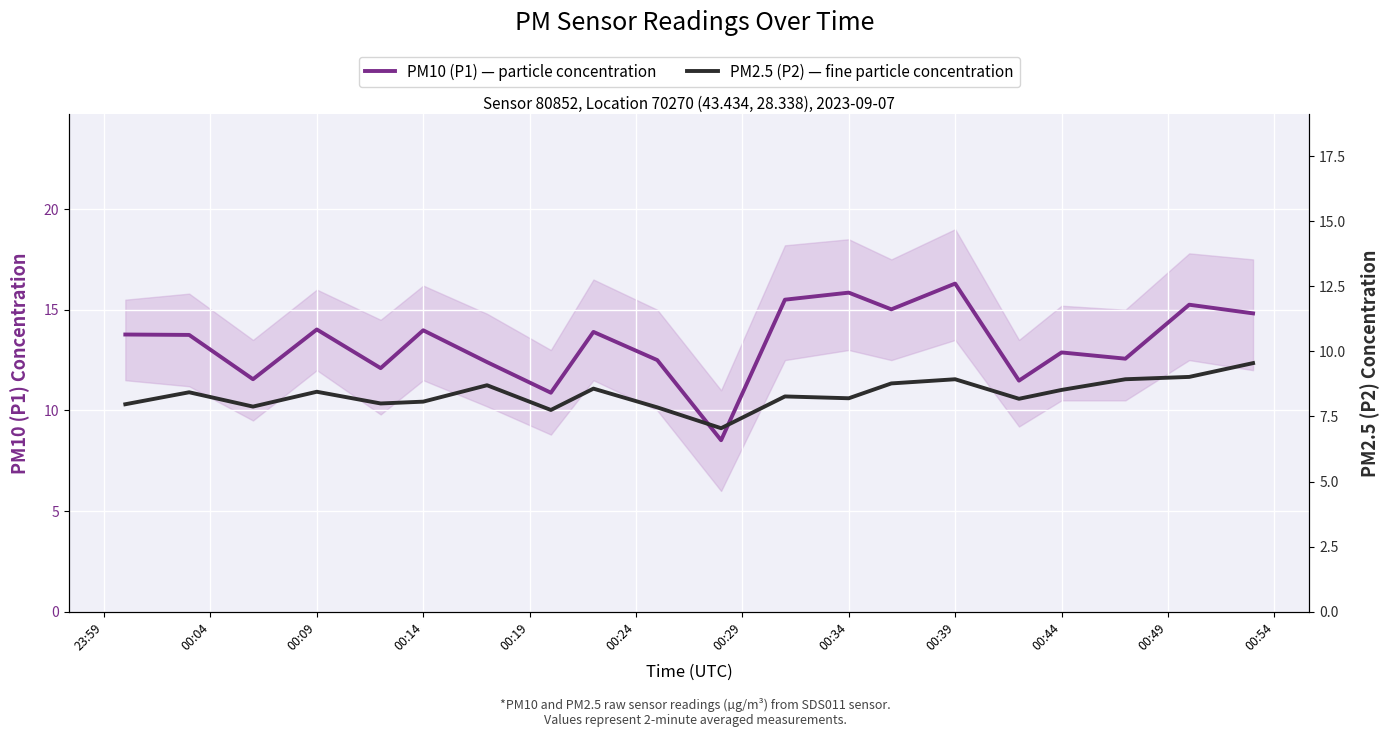

How many values in the PM2.5 (P2) — fine particle concentration series are below 8?

5